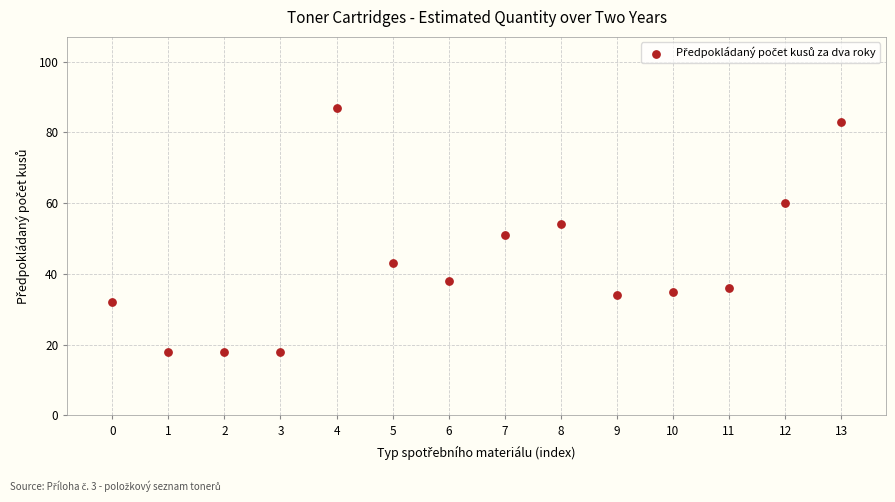

How many data points are displayed?

14